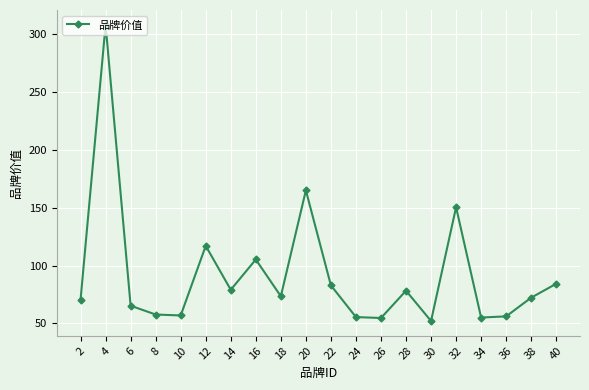

What is the value of the 1st point from the left?

70.4